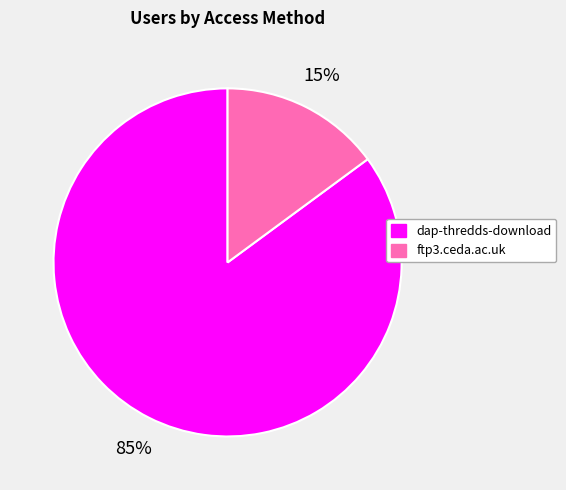

True or false: dap-thredds-download accounts for 85% of the total.

True